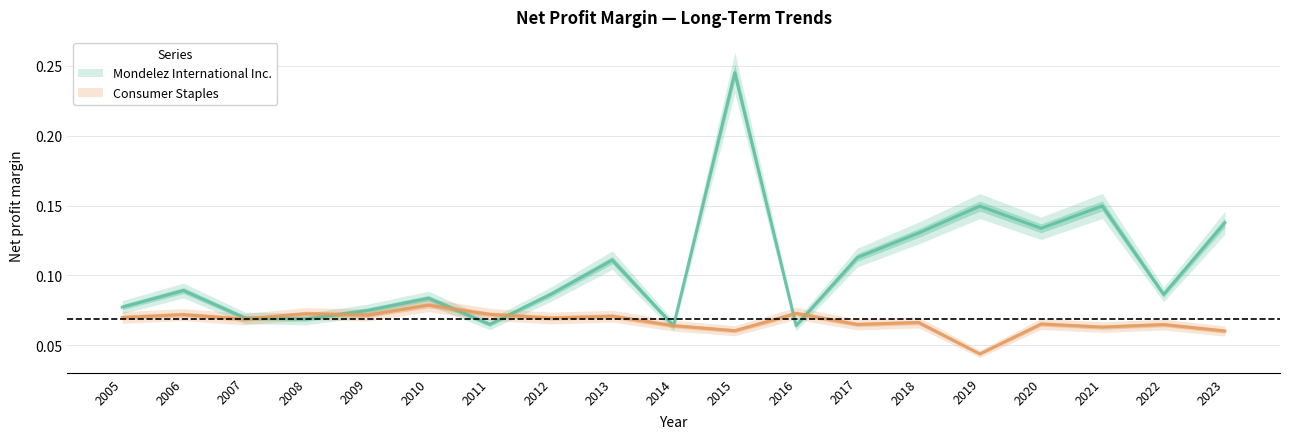

True or false: Consumer Staples has a value of 0.1 at 2017.

True